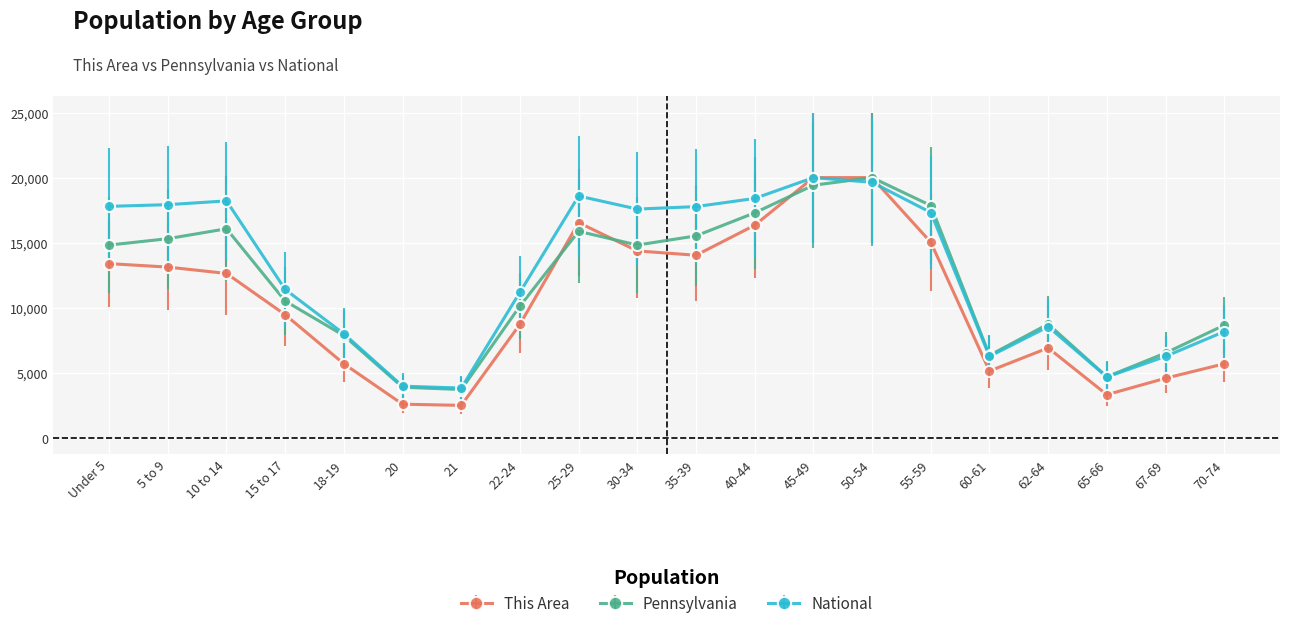

What is the value of the Pennsylvania point at the 19th from the left?

6527.8